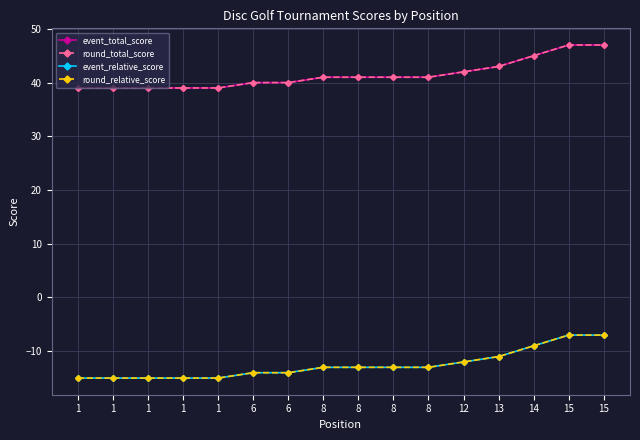

What is the value of the round_total_score point at the 16th from the left?

47